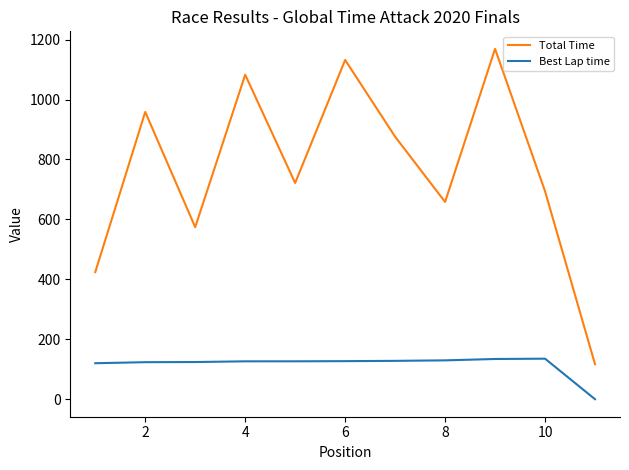

Which series has the widest spread of values?

Total Time